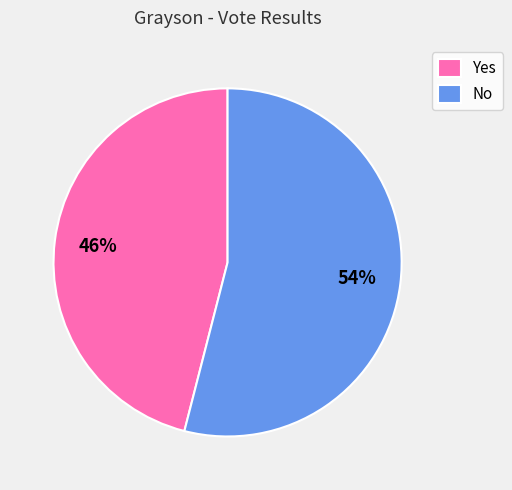

Which slice is the largest?

No